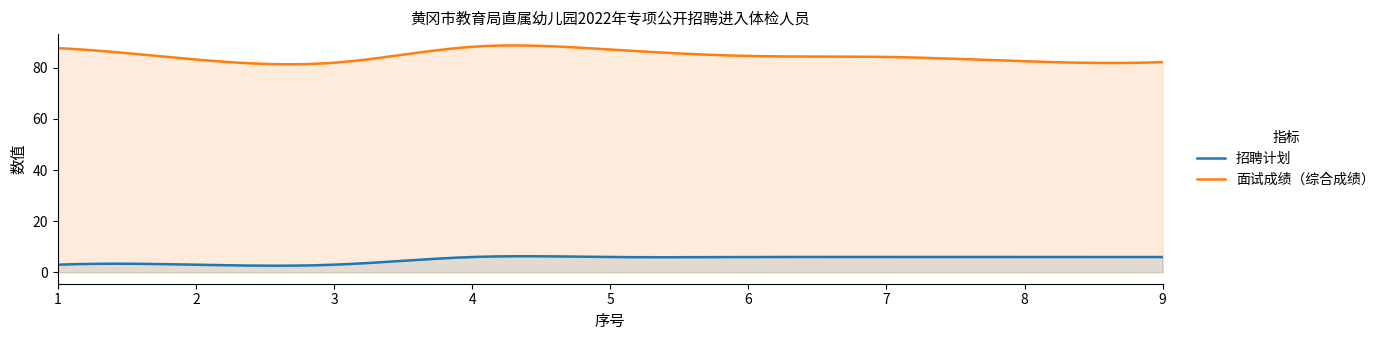

What value does the 面试成绩（综合成绩） series have at 4?

88.2